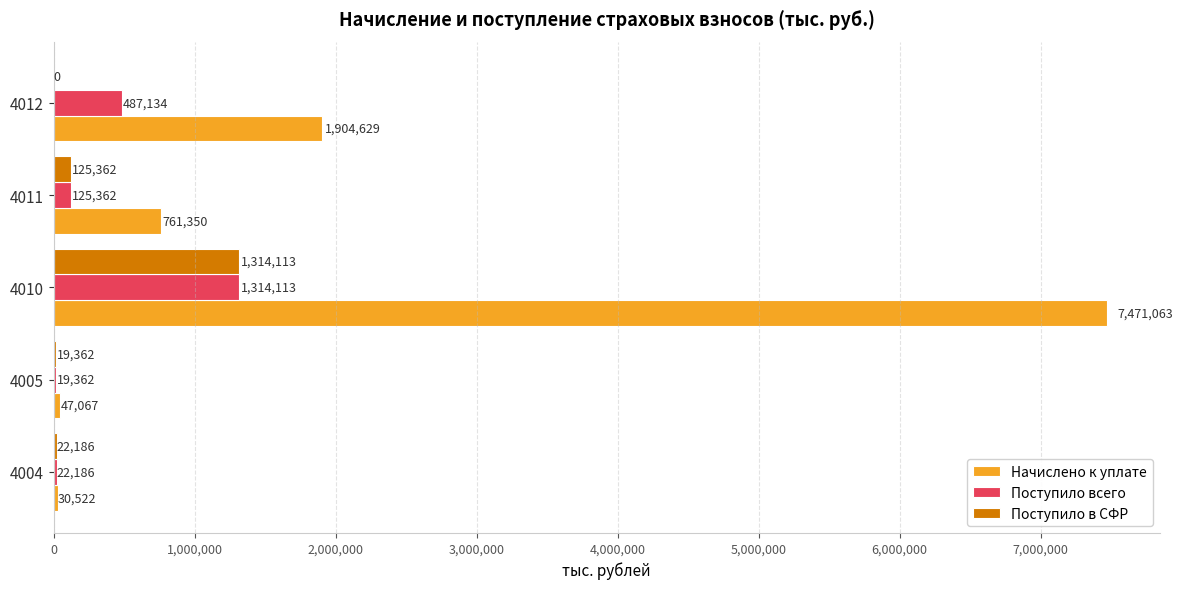

What is the approximate value of Поступило в СФР at 4004?

22186